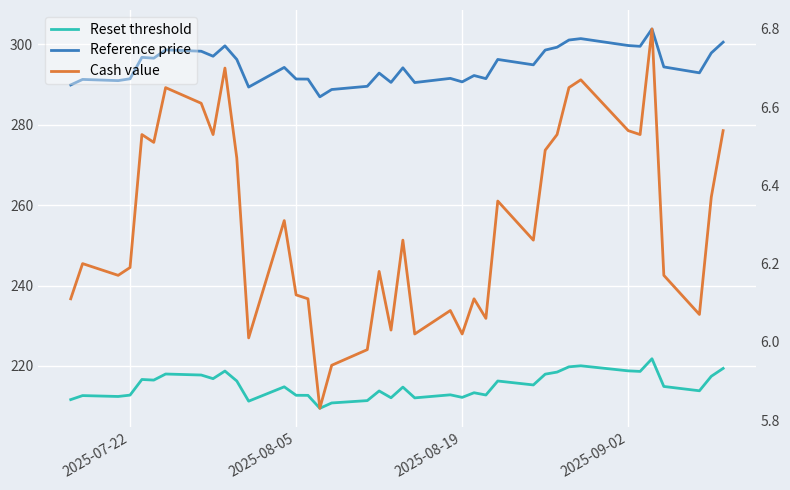

Which series has the largest total across all categories?

Reference price